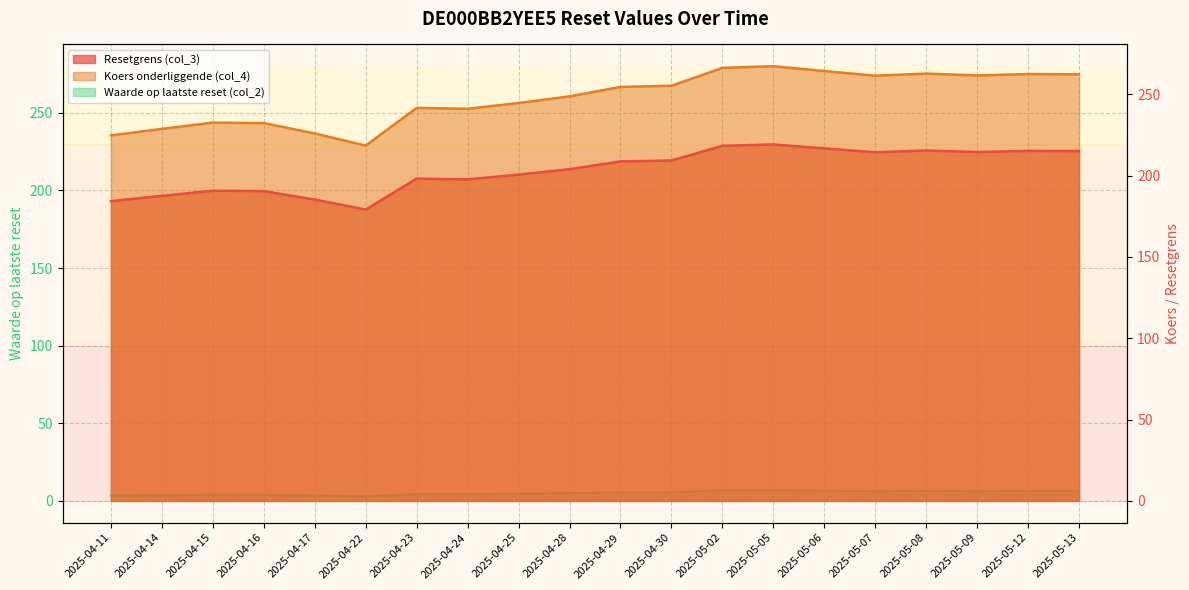

Does the chart have visible grid lines?

Yes